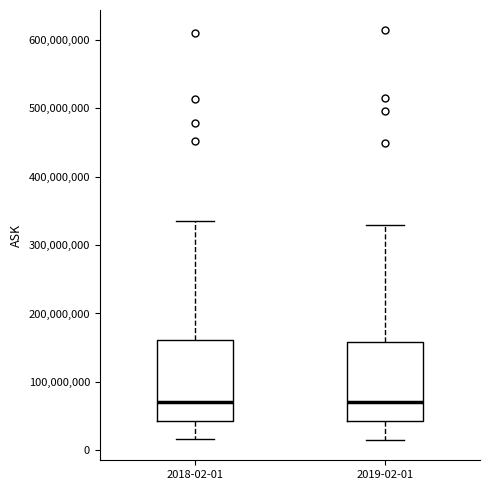

Reading left to right, read every box against the y-axis: the position of its median line, the range the box covers, and the ends of its whiskers. The values are not printed on the chart, so give them approximately, as read against the axis.

2018-02-01: median 70000000, box 40000000 to 160000000, whiskers 20000000 to 340000000
2019-02-01: median 70000000, box 40000000 to 160000000, whiskers 20000000 to 330000000